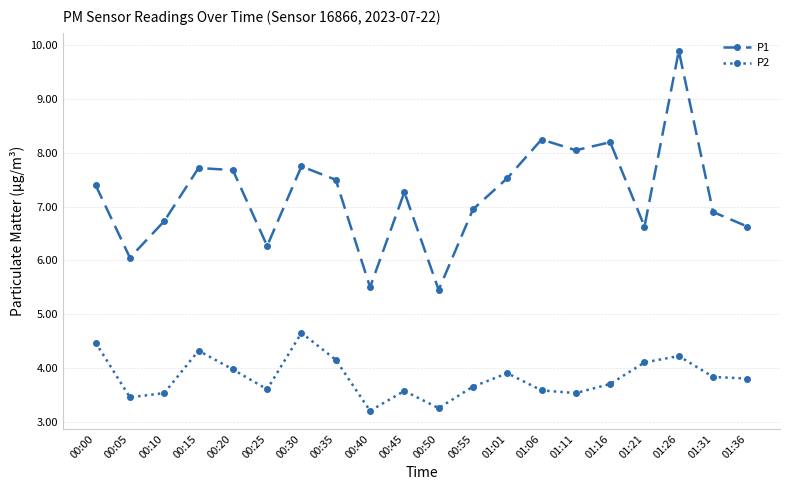

What is the value of the P1 point at the 11th from the left?

5.5